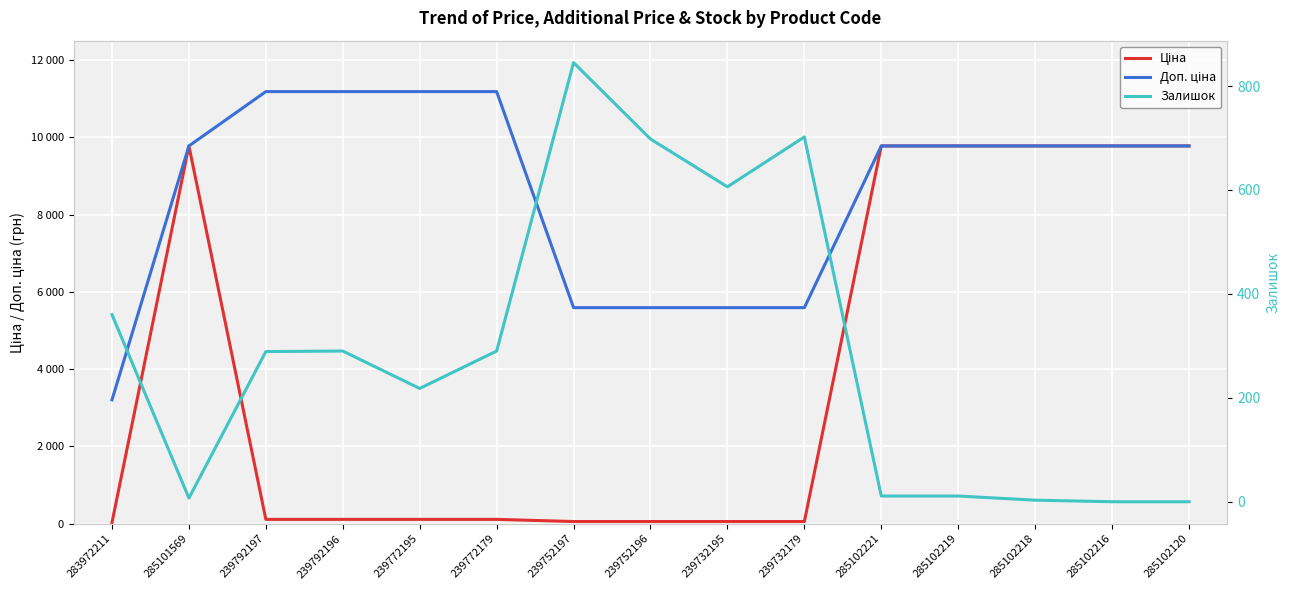

What is the label of the 13th point from the right?

239792197